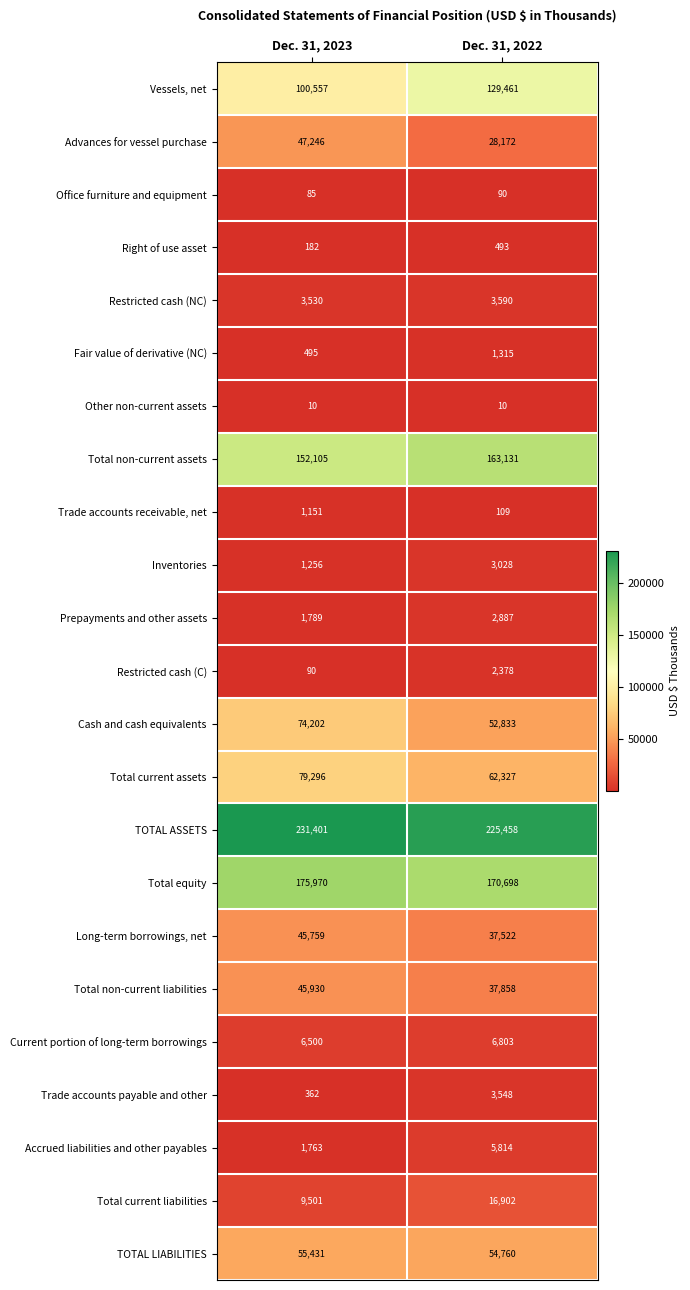

Rank the series at Dec. 31, 2023 from highest to lowest value.

TOTAL ASSETS, Total equity, Total non-current assets, Vessels, net, Total current assets, Cash and cash equivalents, TOTAL LIABILITIES, Advances for vessel purchase, Total non-current liabilities, Long-term borrowings, net, Total current liabilities, Current portion of long-term borrowings, Restricted cash (NC), Prepayments and other assets, Accrued liabilities and other payables, Inventories, Trade accounts receivable, net, Fair value of derivative (NC), Trade accounts payable and other, Right of use asset, Restricted cash (C), Office furniture and equipment, Other non-current assets